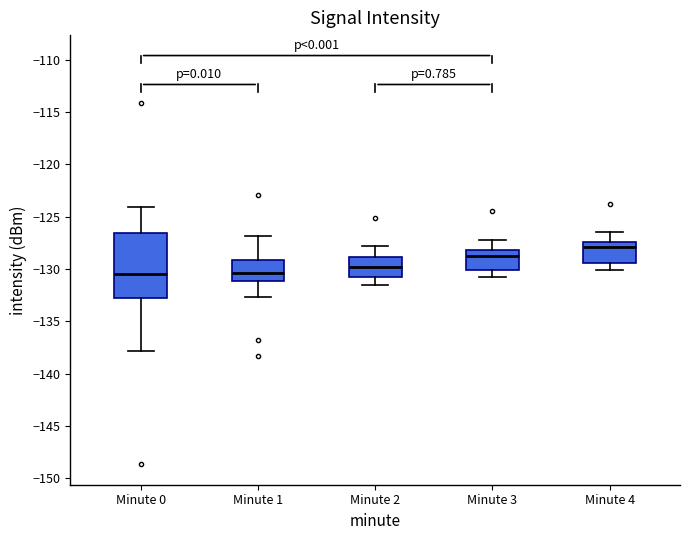

Reading left to right, read every box against the y-axis: the position of its median line, the range the box covers, and the ends of its whiskers. The values are not printed on the chart, so give them approximately, as read against the axis.

Minute 0: median -130.5, box -133.0 to -126.5, whiskers -138.0 to -124.0
Minute 1: median -130.5, box -131.0 to -129.0, whiskers -132.5 to -127.0
Minute 2: median -130.0, box -131.0 to -129.0, whiskers -131.5 to -128.0
Minute 3: median -128.5, box -130.0 to -128.0, whiskers -131.0 to -127.0
Minute 4: median -128.0, box -129.5 to -127.5, whiskers -130.0 to -126.5